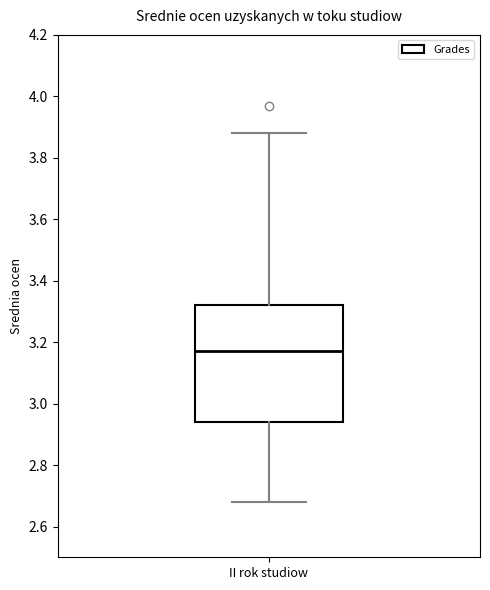

Read this box plot against the y-axis: the position of the median line, the range covered by the box, and the ends of both whiskers. The values are not printed on the chart, so give them approximately, as read against the axis.

median 3.18, box 2.94 to 3.32, whiskers 2.68 to 3.88